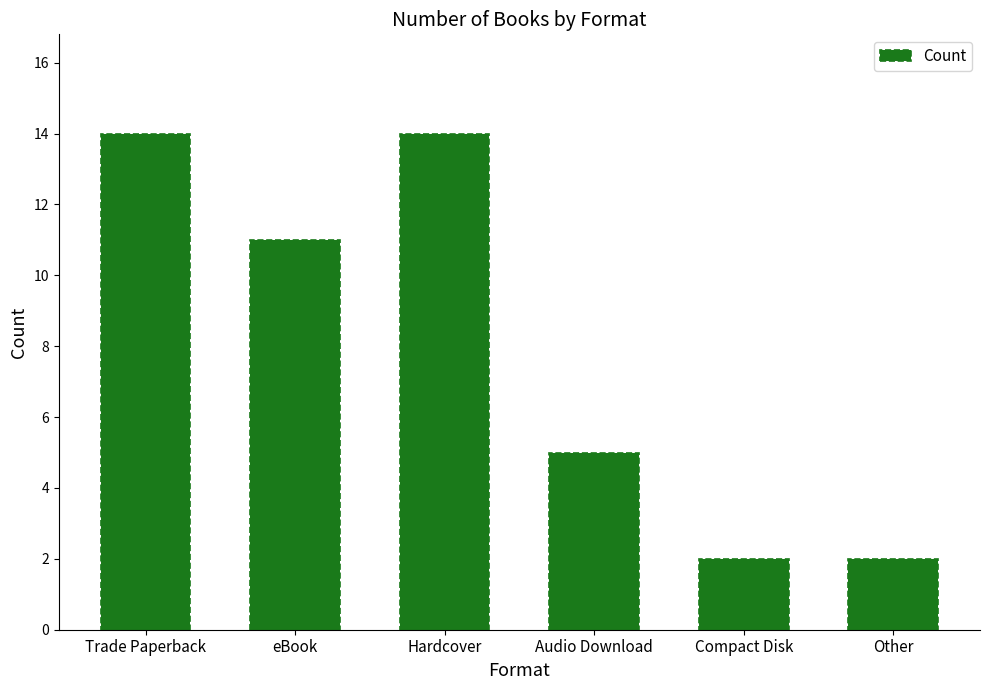

How many categories are shown in the chart?

6